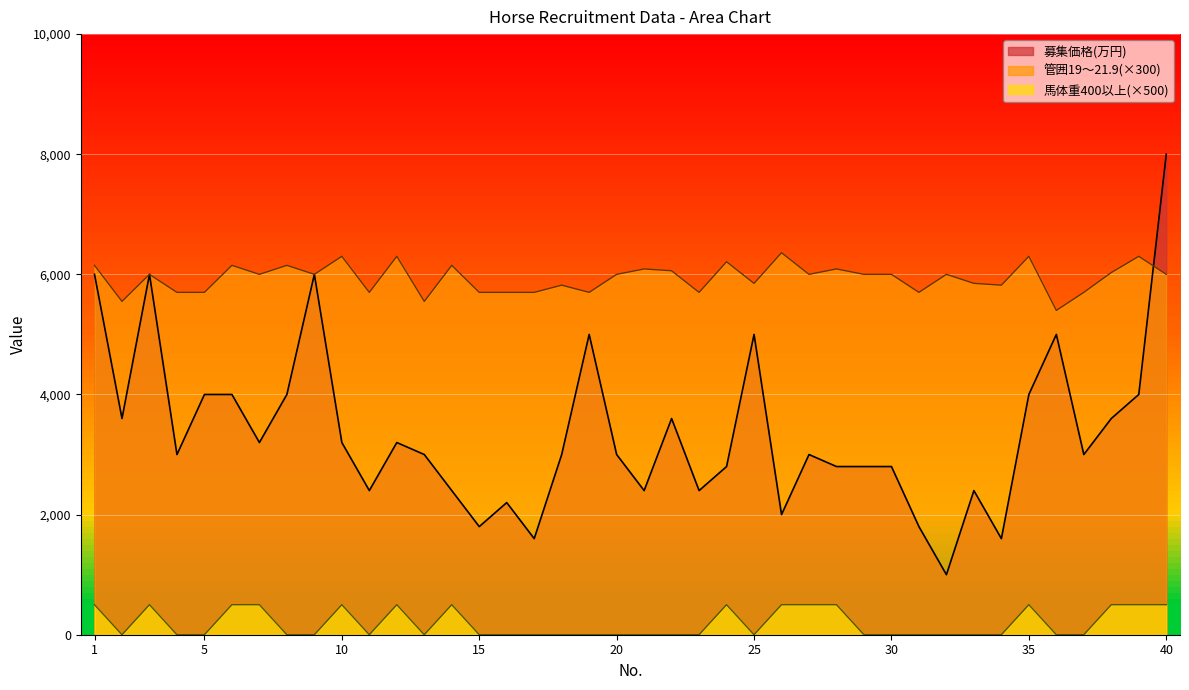

Is it true that 募集価格(万円) equals 5000 at 36?

True